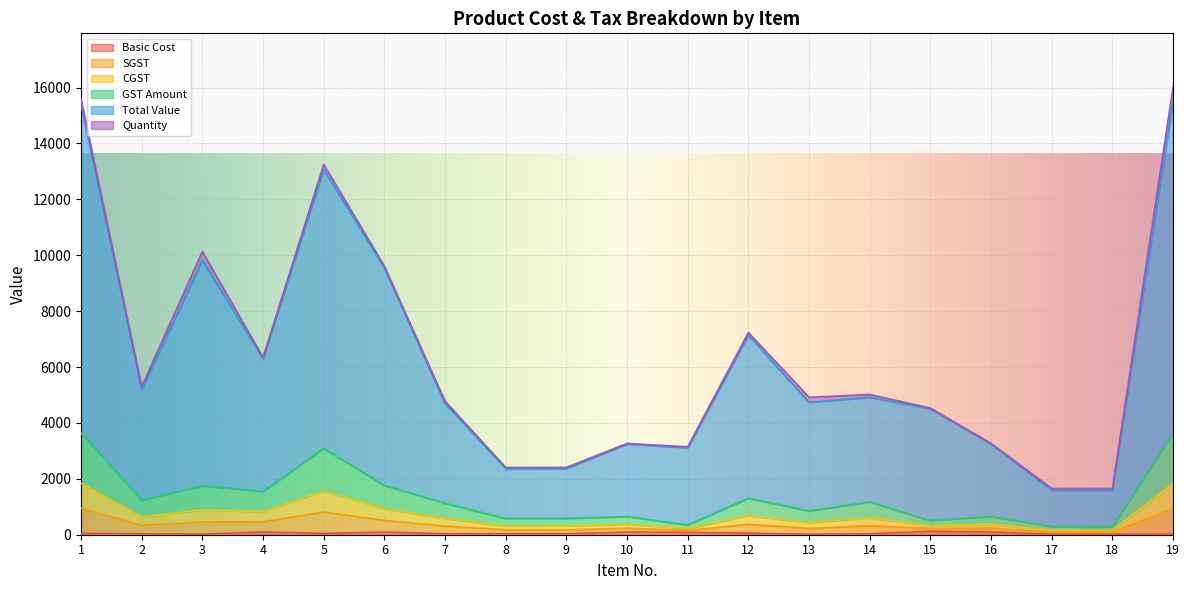

What is the difference between the second highest and minimum values in the Basic Cost series?

81.4